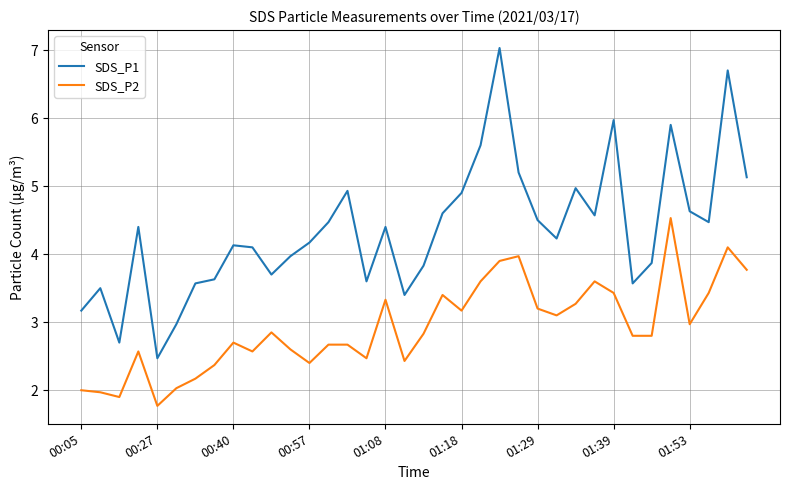

What is the maximum value shown in the chart?

7.0